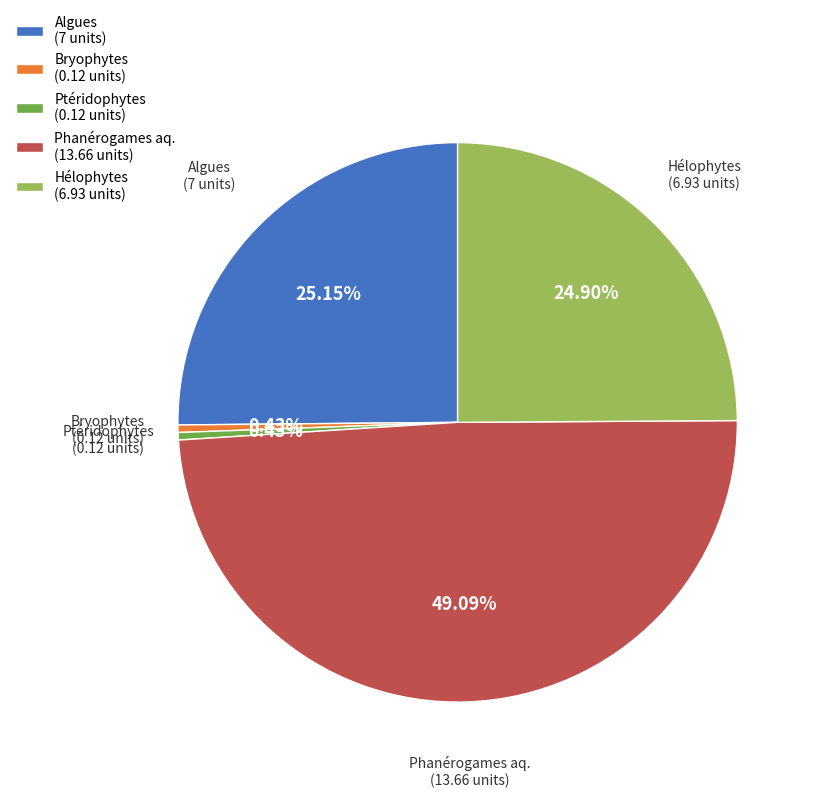

Is there any slice that represents more than half of the pie?

No